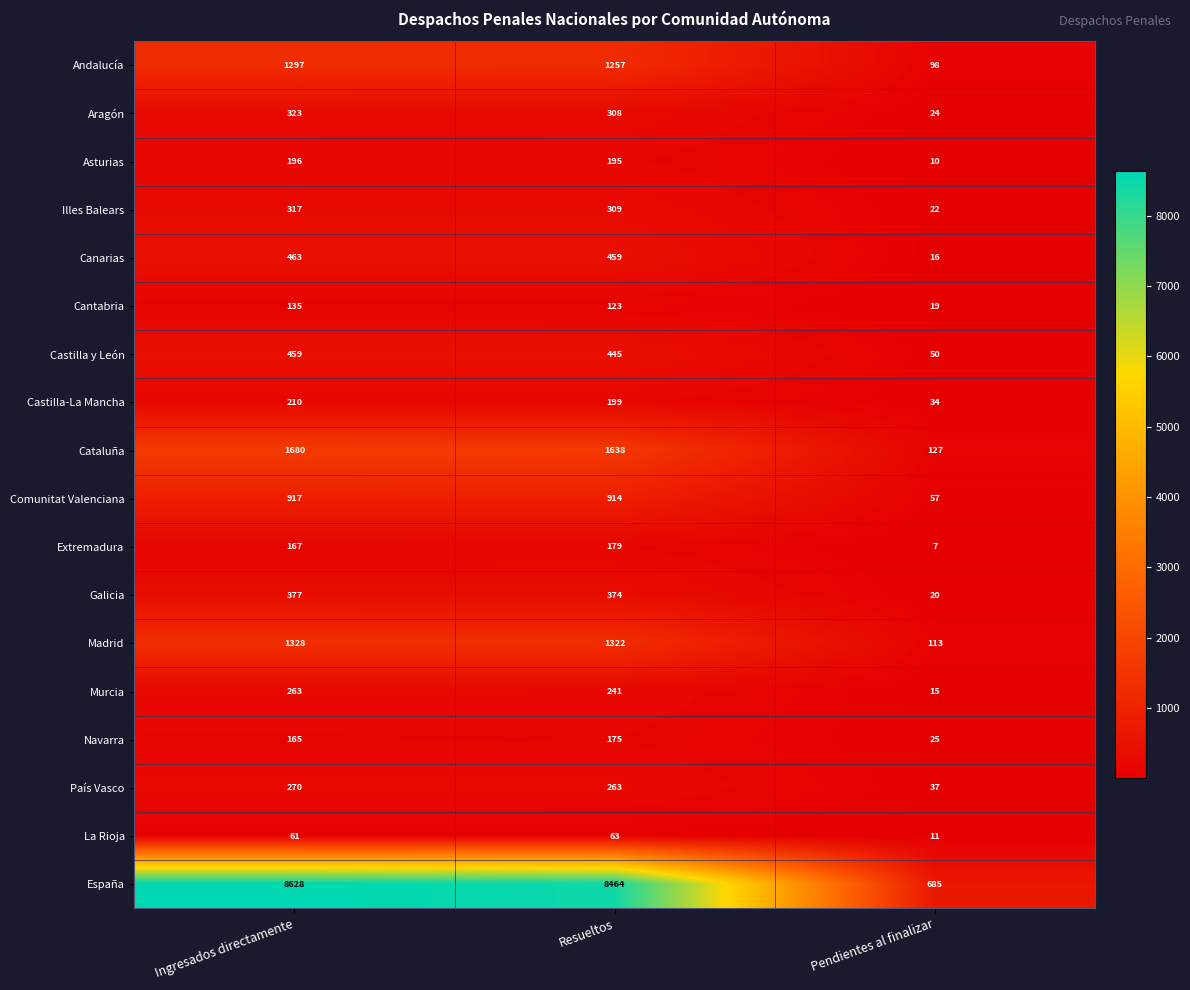

How many distinct data groups are displayed?

18